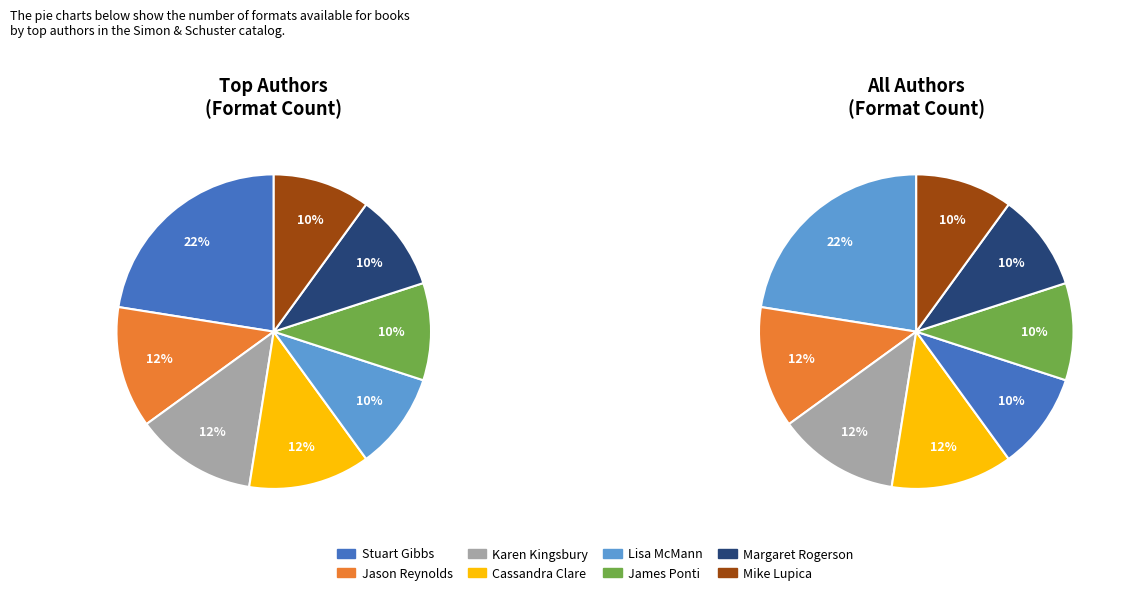

Which has a higher value, Karen Kingsbury or James Ponti?

Karen Kingsbury